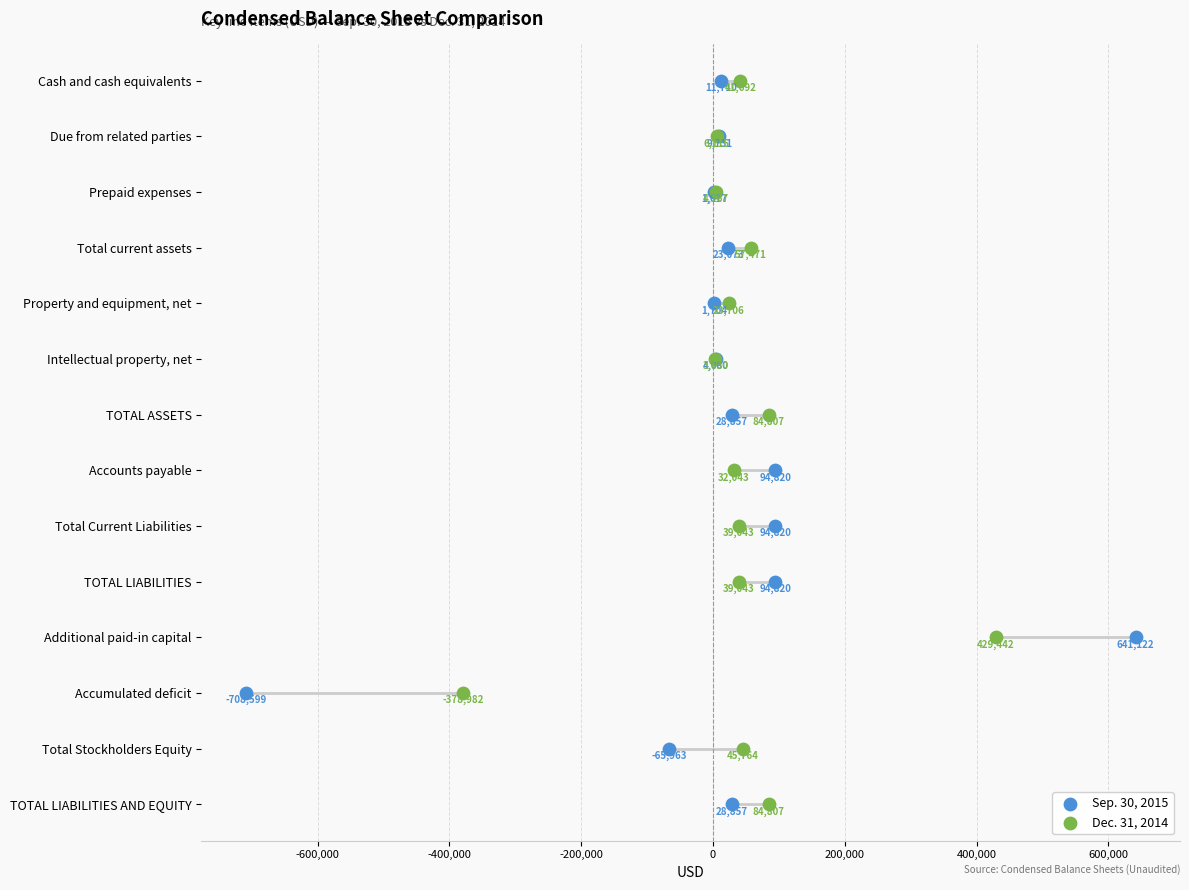

Which series reaches the minimum Y coordinate?

Sep. 30, 2015